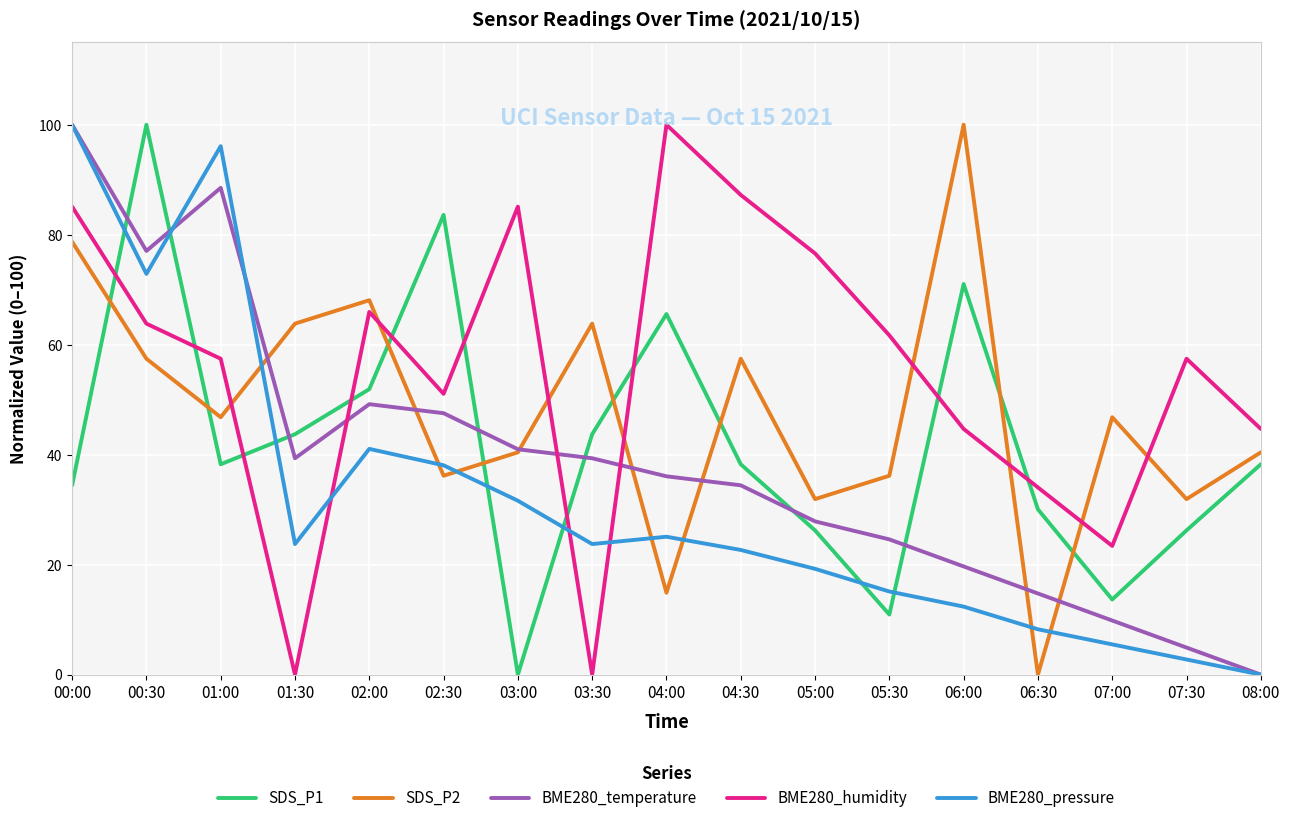

Reading left to right, transcribe all the data shown in this chart.

SDS_P1: 34.4	100.0	38.3	43.7	51.9	83.6	0.0	43.7	65.6	38.3	26.2	10.9	71.0	30.1	13.7	26.2	38.3
SDS_P2: 78.7	57.4	46.8	63.8	68.1	36.2	40.4	63.8	14.9	57.4	31.9	36.2	100.0	0.0	46.8	31.9	40.4
BME280_temperature: 100.0	77.0	88.5	39.3	49.2	47.5	41.0	39.3	36.1	34.4	27.9	24.6	19.7	14.8	9.8	4.9	0.0
BME280_humidity: 85.1	63.8	57.4	0.0	66.0	51.1	85.1	0.0	100.0	87.2	76.6	61.7	44.7	34.0	23.4	57.4	44.7
BME280_pressure: 100.0	72.9	96.1	23.7	41.0	38.1	31.6	23.7	25.1	22.7	19.2	15.1	12.4	8.2	5.5	2.7	0.0